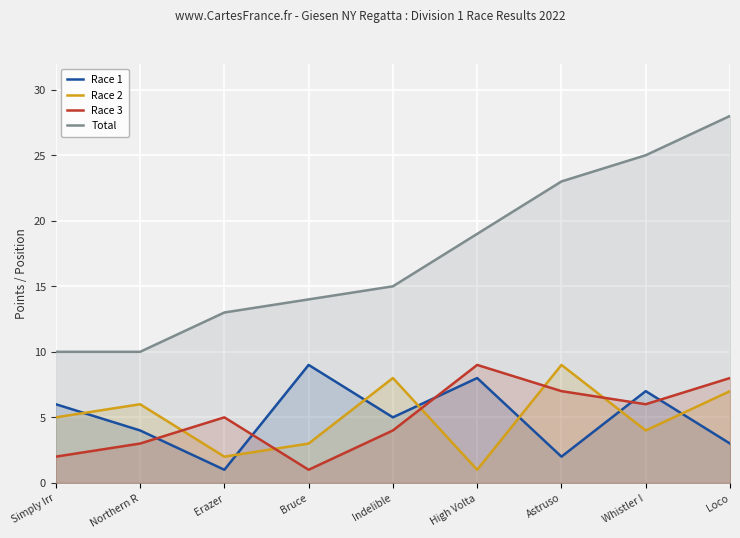

What is the lowest value of the Race 1 series?

1